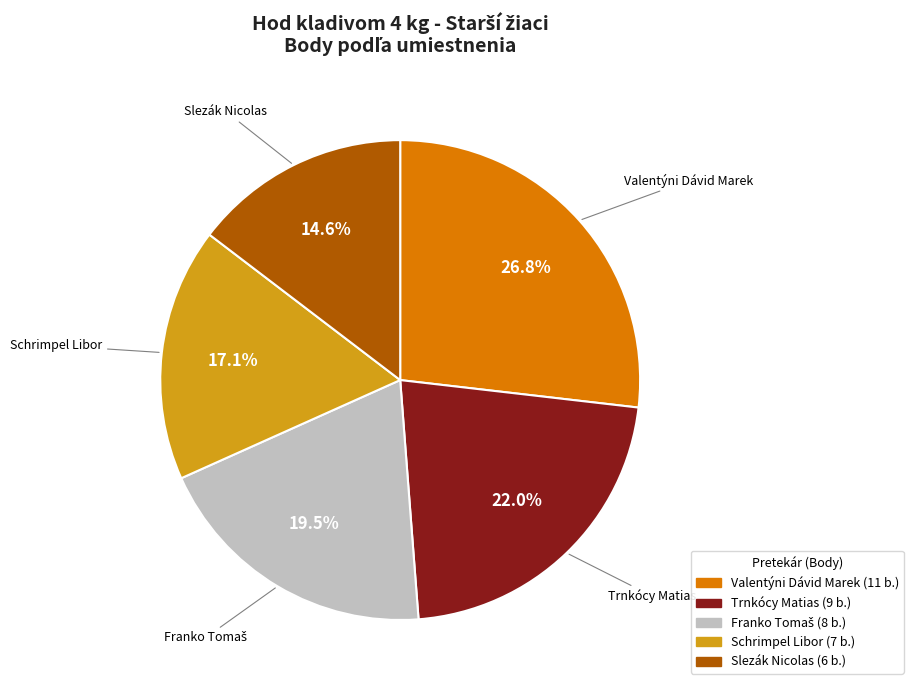

Which has a higher value, Schrimpel Libor or Slezák Nicolas?

Schrimpel Libor